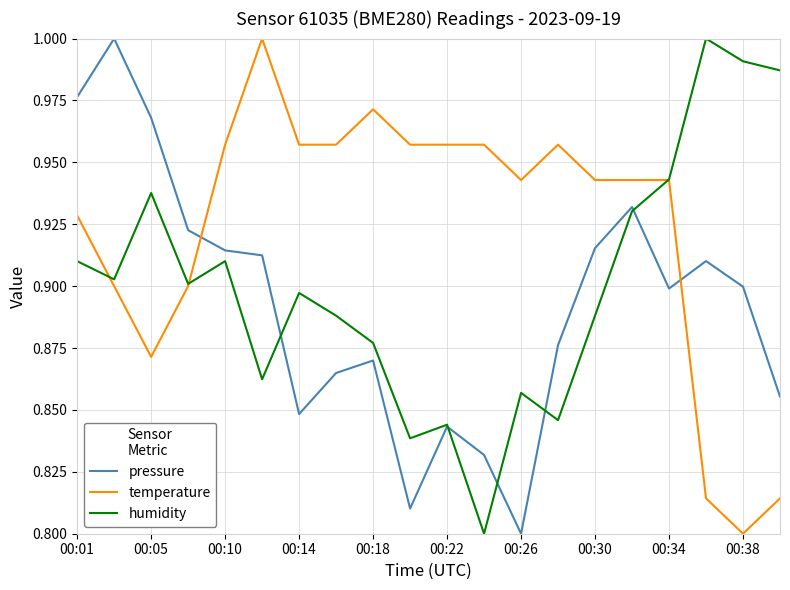

List the series in order of their overall mean, highest first.

temperature, humidity, pressure